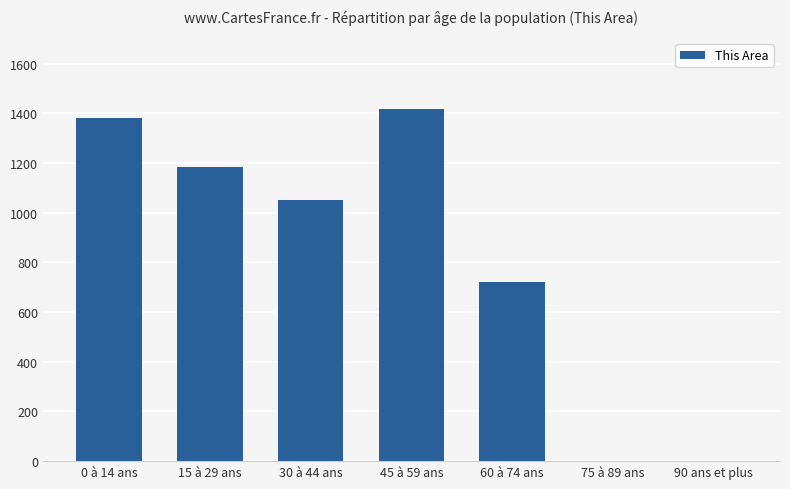

What is the change in value from 15 à 29 ans to 45 à 59 ans?

+235